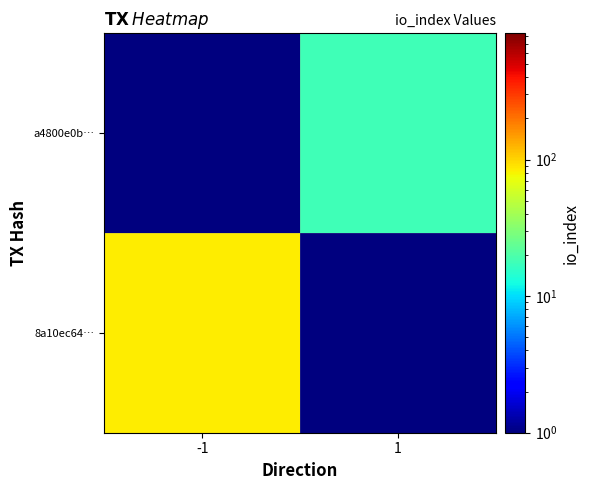

Reading left to right, list all the values displayed in this chart.

8a10ec64…: -1=84.0	1=0.1
a4800e0b…: -1=0.1	1=18.0